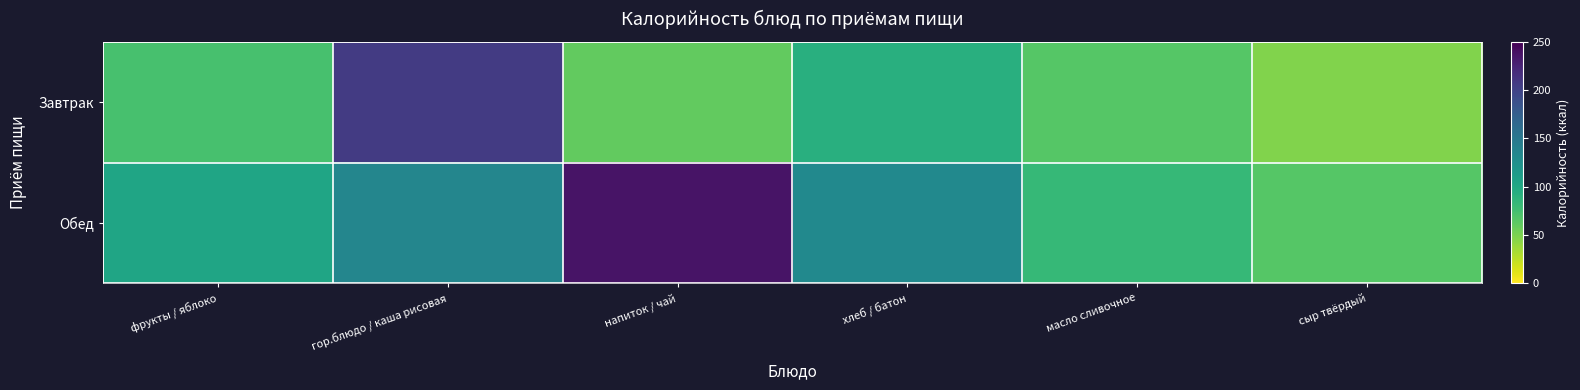

At which category is the sum across all series the highest?

гор.блюдо / каша рисовая